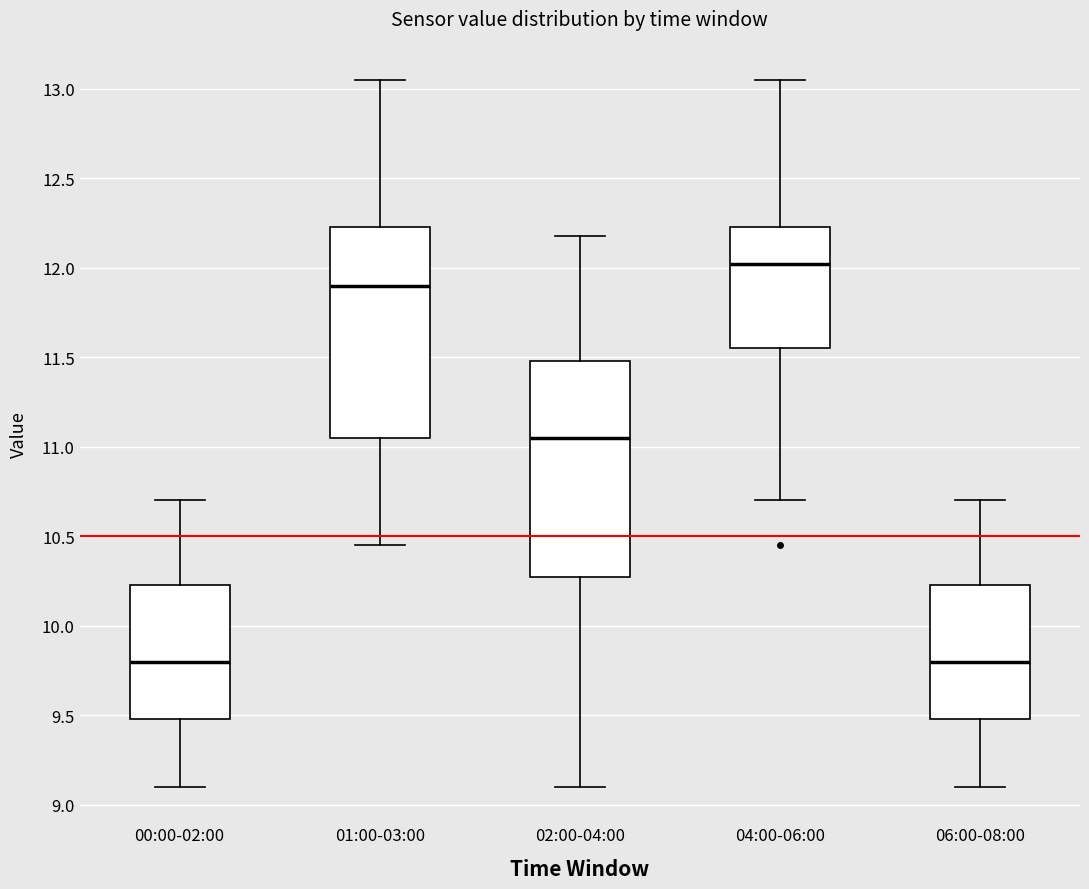

Where is the upper edge of the box for 00:00-02:00 on the y-axis? The values are not printed on the chart, so give them approximately, as read against the axis.

10.25